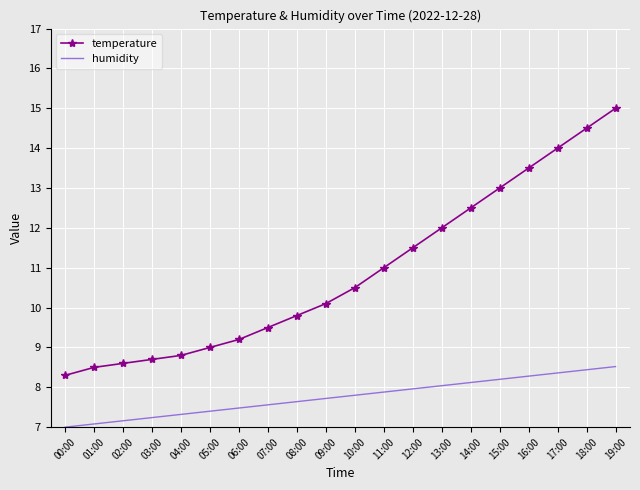

How many series are shown in this chart?

2